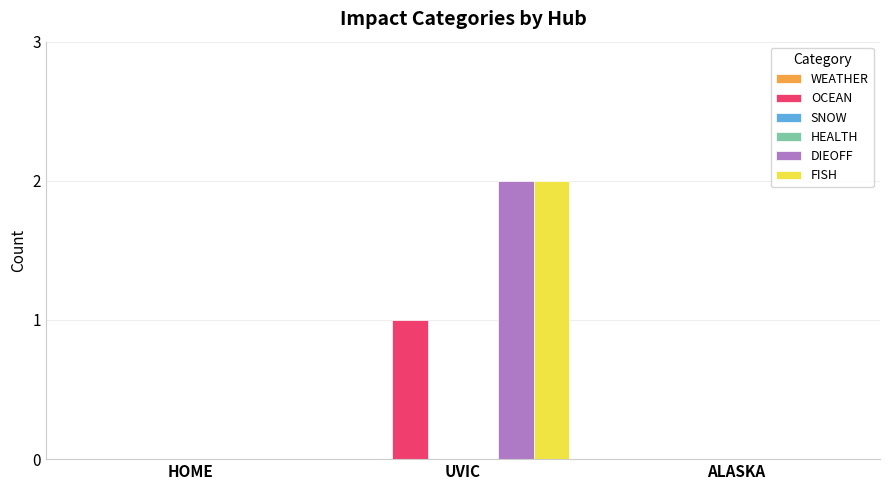

What is the difference between the maximum and minimum values in the OCEAN series?

1